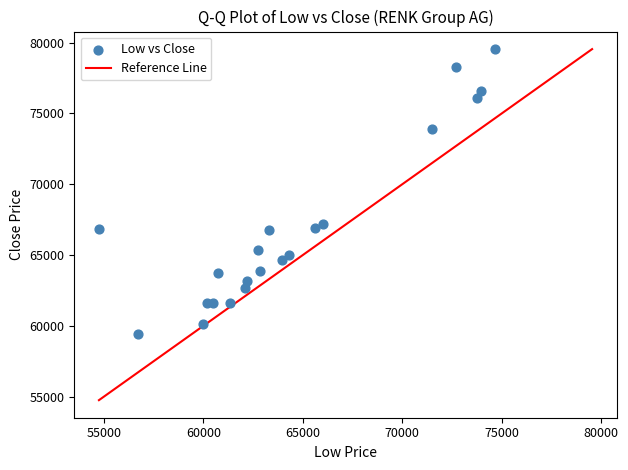

What is the range of X values (max minus min)?

19903